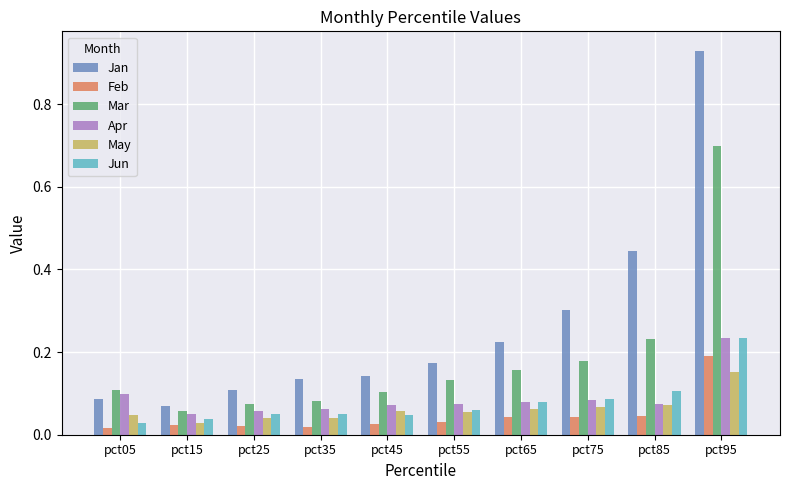

How many bars are there in total?

60